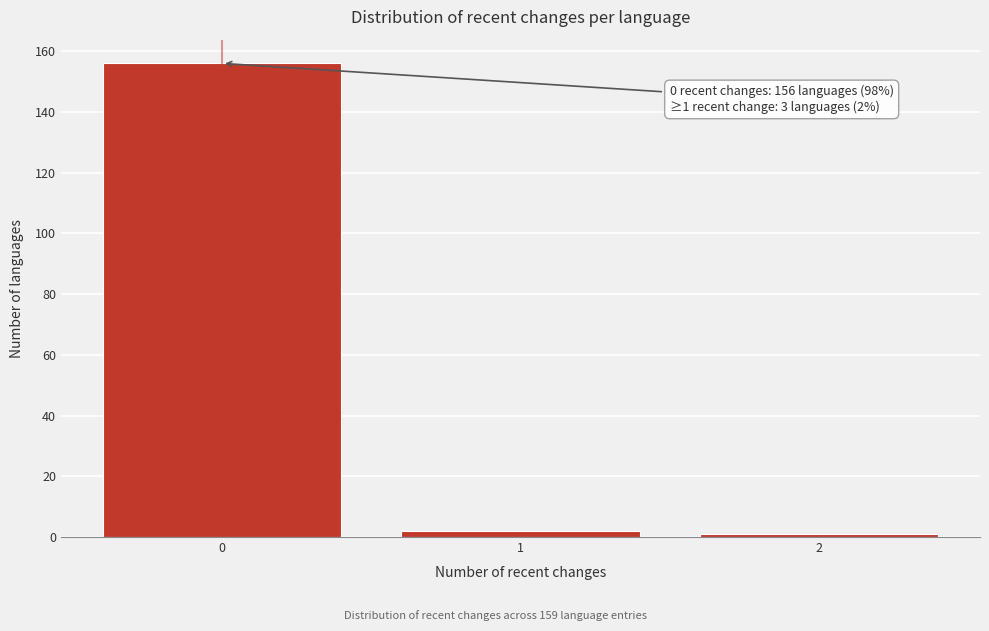

Reading left to right, what are all the values shown in this chart?

156	2	1